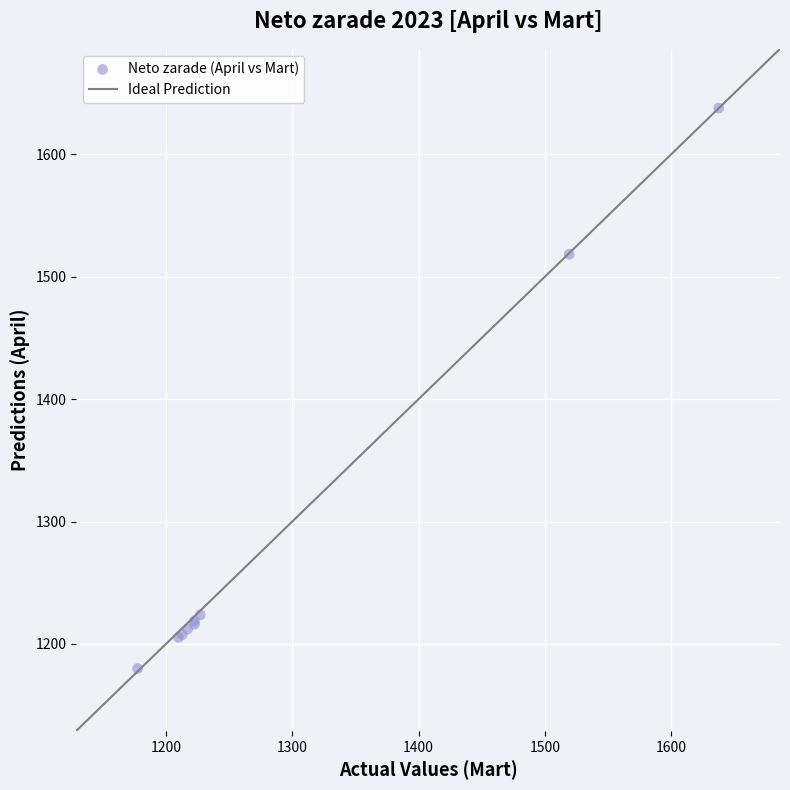

What Y value in the scatter plot is closest to 1408?

1518.4